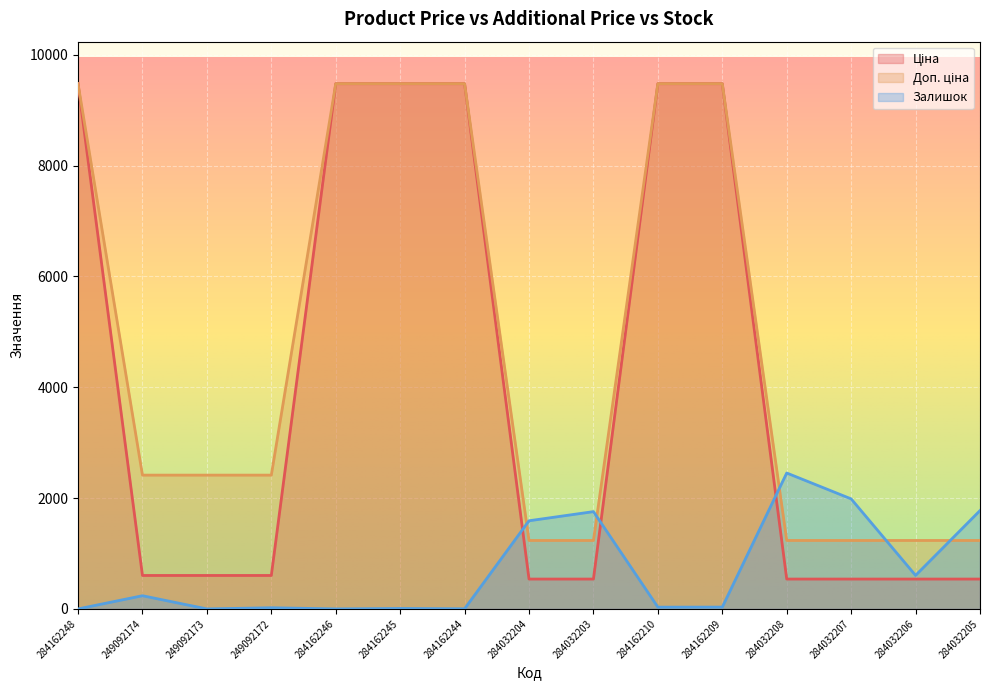

True or false: Доп. ціна has more than 1 interior local peaks.

False